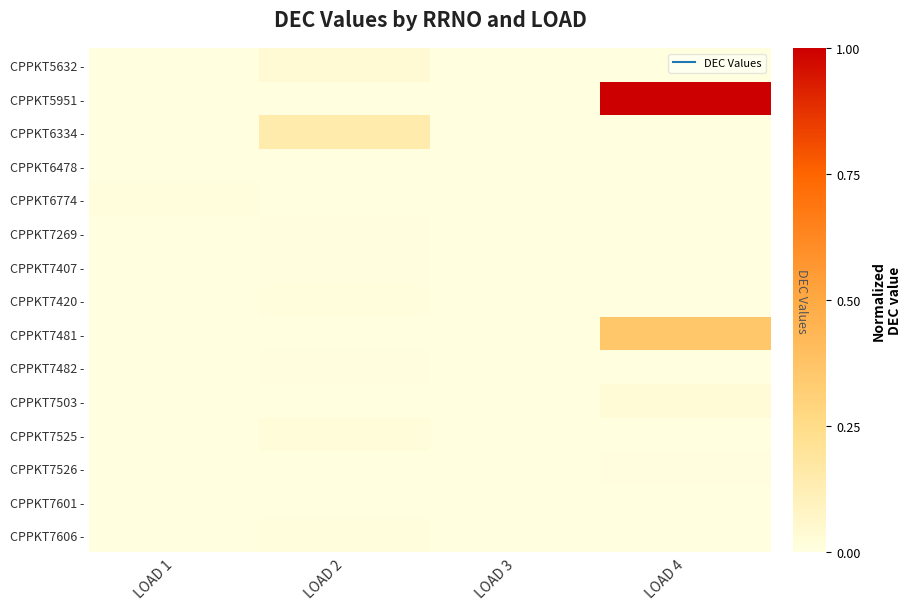

What is the total value across all series at LOAD 2?

0.3